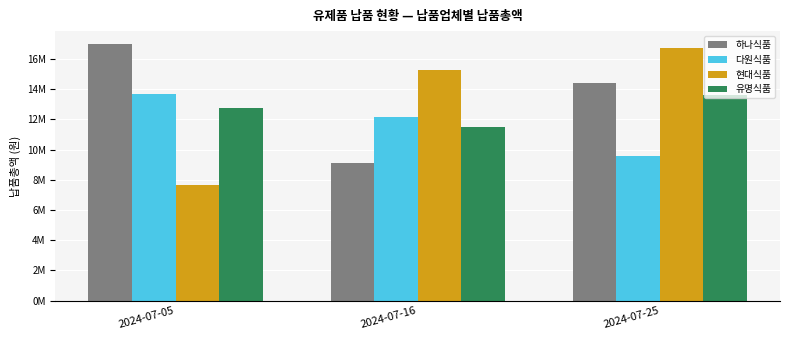

At which label does 현대식품 reach its minimum?

2024-07-05